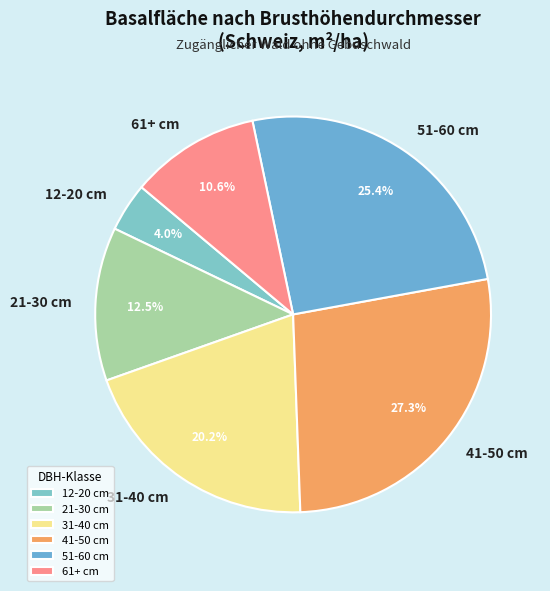

Count the number of slices in the pie.

6